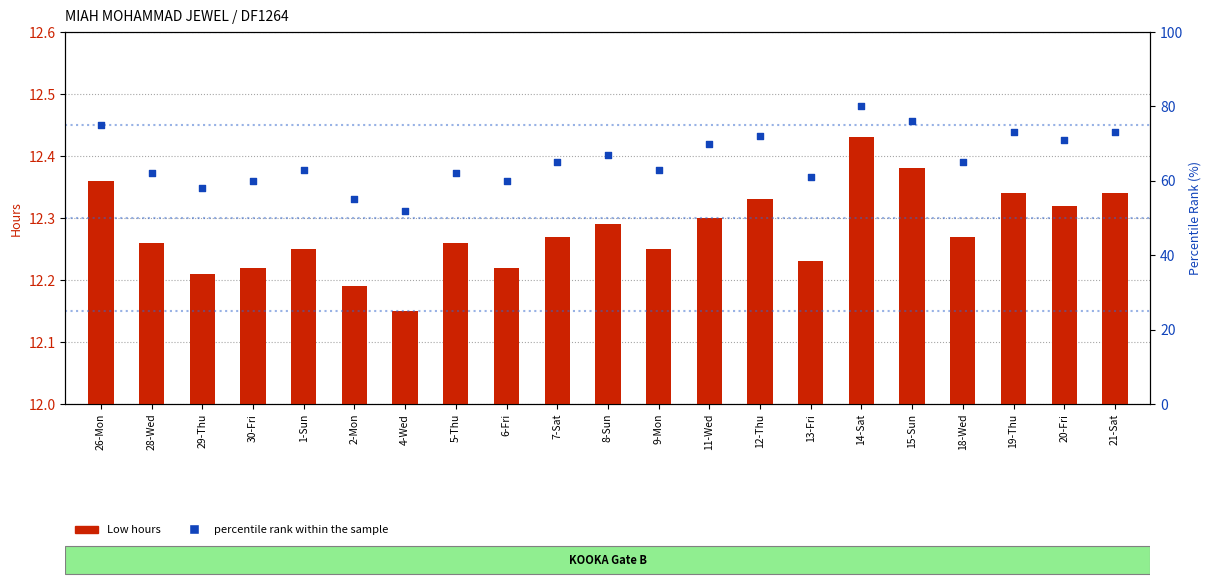

What are all the series names shown in the legend?

Low hours, percentile rank within the sample